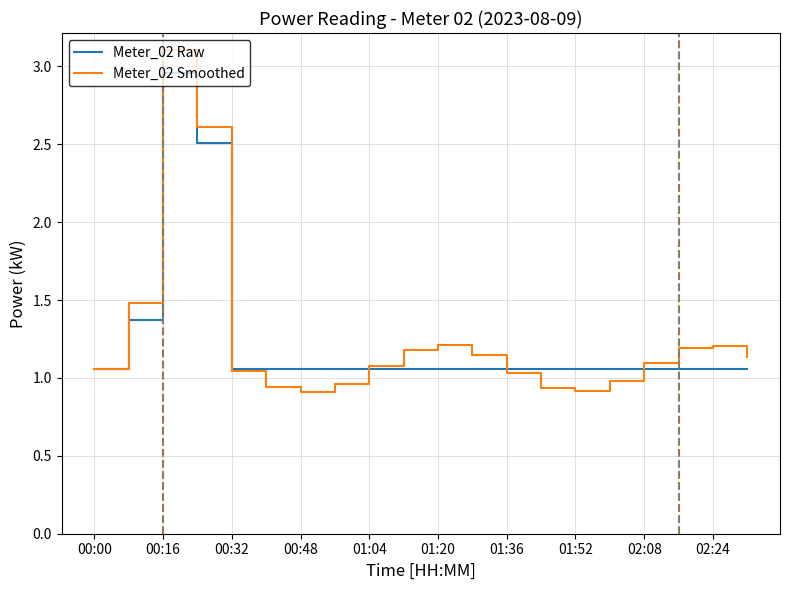

What is the difference between the maximum and second lowest values in the Meter_02 Raw series?

1.9